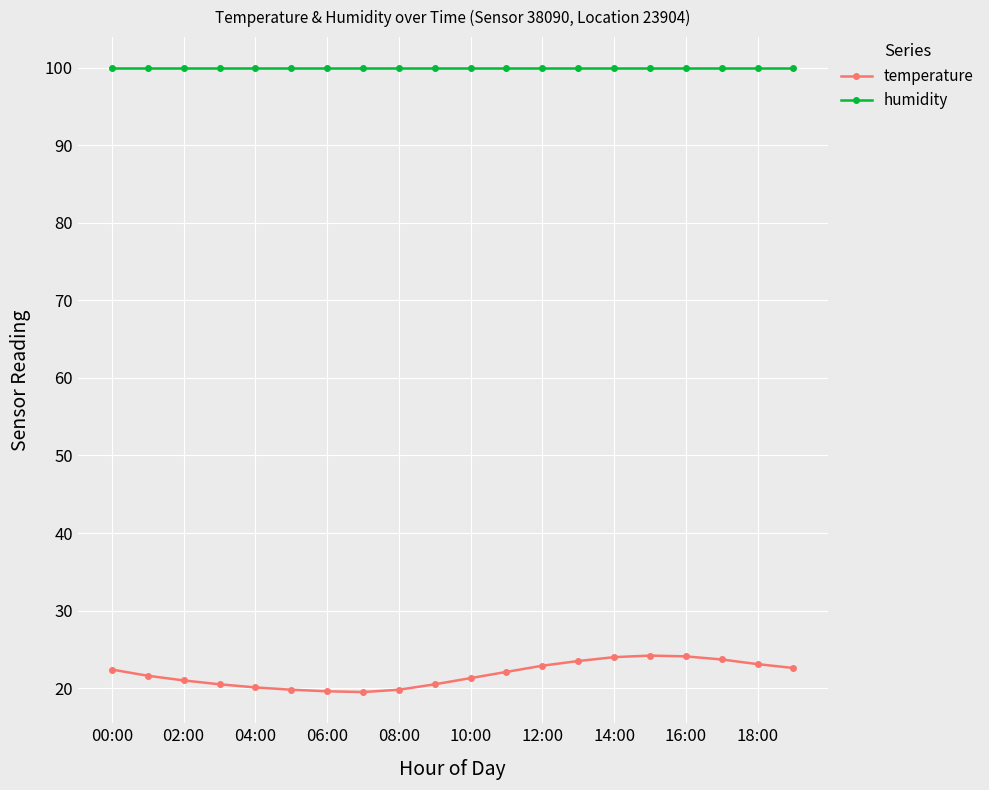

True or false: temperature and humidity intersect in this chart.

False